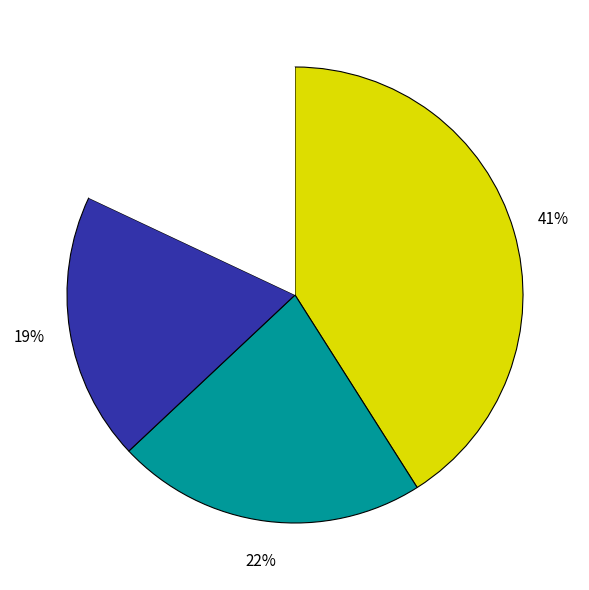

Is there a majority slice in this chart?

No